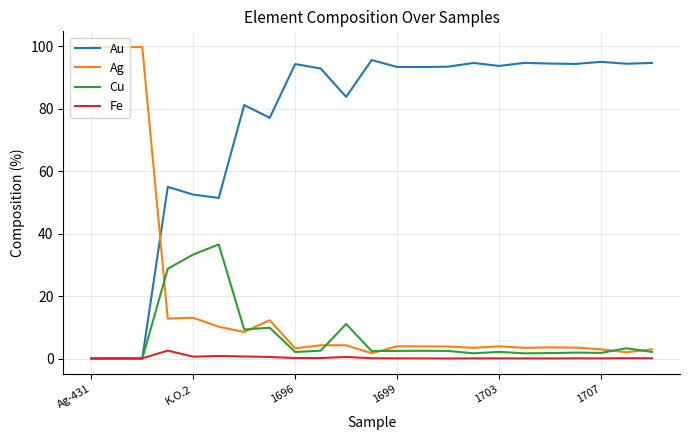

Count the number of categories in the chart.

23